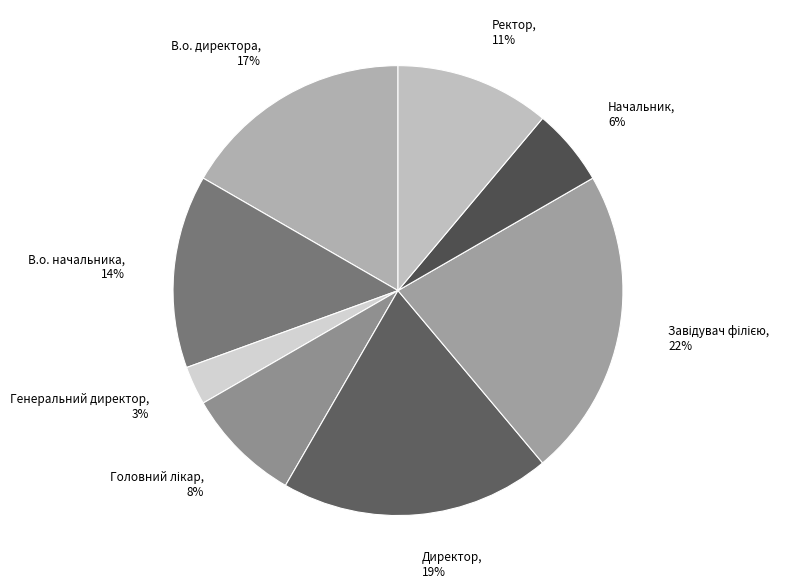

To the nearest percent, what is the average slice percentage?

12%